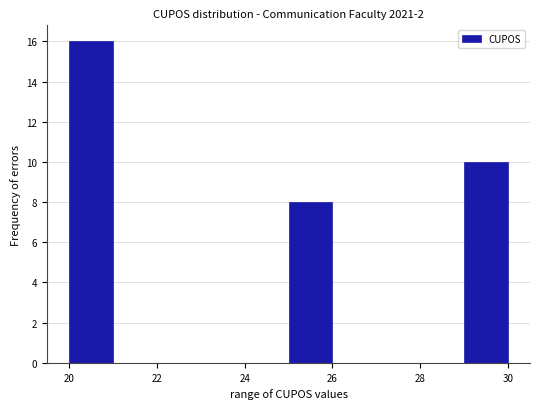

Reading left to right, transcribe this chart: for each bar, give the range it covers on the x-axis and its height. The values are not printed on the chart, so give them approximately, as read against the axis.

20 to 21: 16
21 to 22: 0
22 to 23: 0
23 to 24: 0
24 to 25: 0
25 to 26: 8
26 to 27: 0
27 to 28: 0
28 to 29: 0
29 to 30: 10